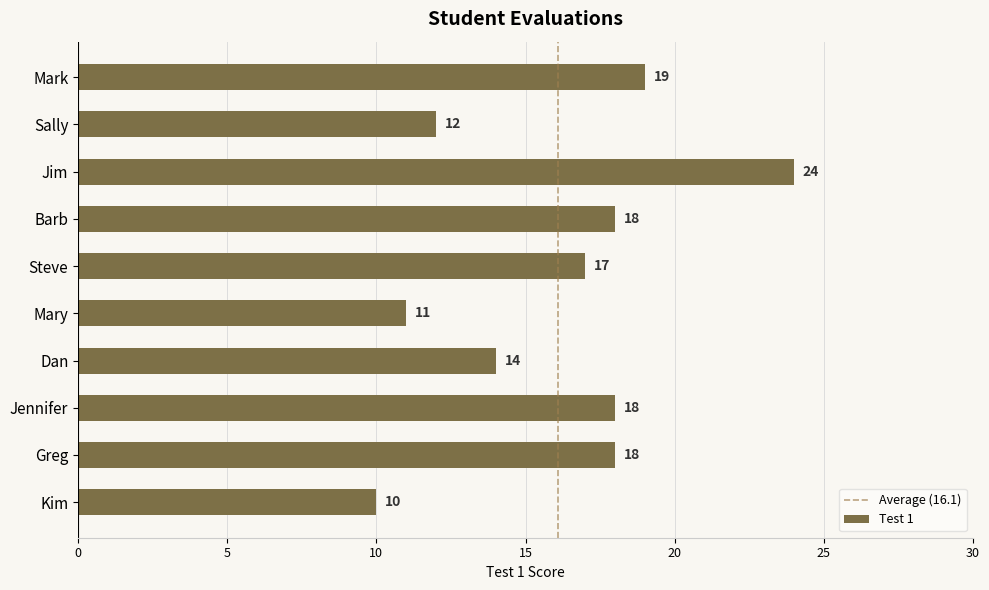

Where is the data nearest to the value 17?

Steve